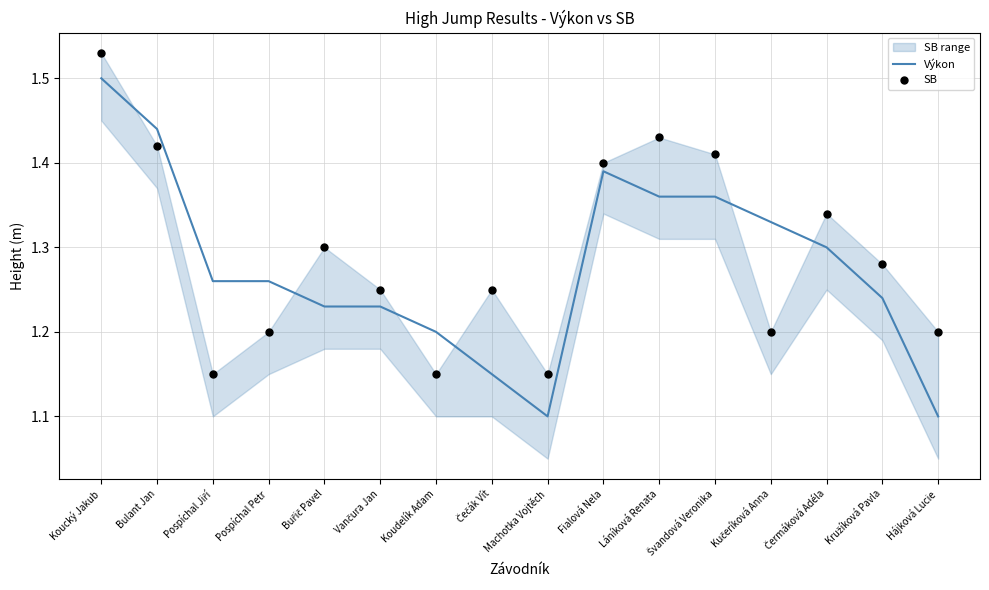

Is the value of SB at Fialová Nela greater than the value of Výkon at Koudelík Adam?

Yes